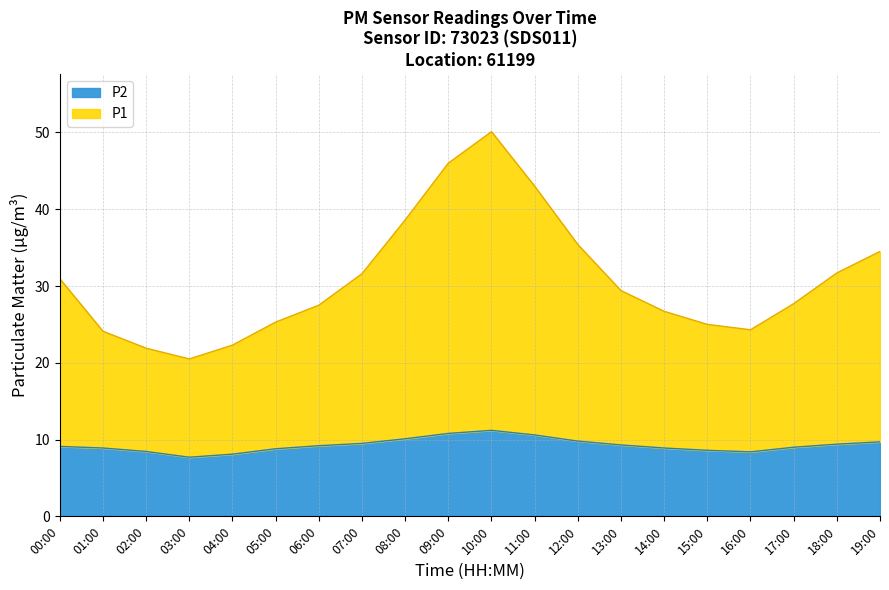

At how many categories does at least one series exceed 41?

3